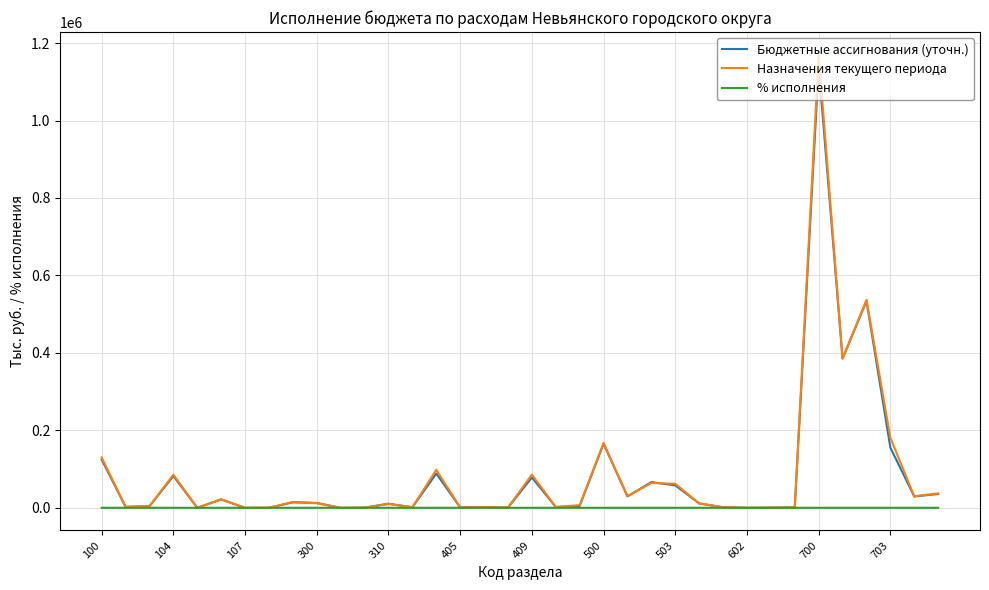

Is this an area chart (filled region under the line)?

No